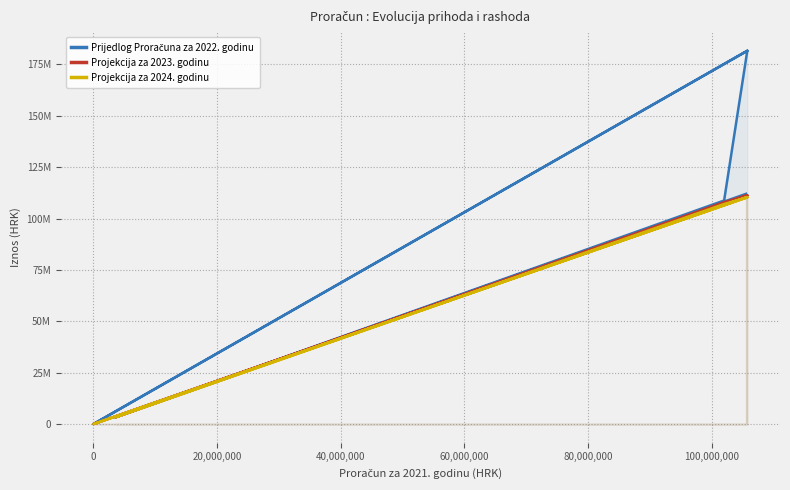

Which series has the largest total across all categories?

Prijedlog Proračuna za 2022. godinu